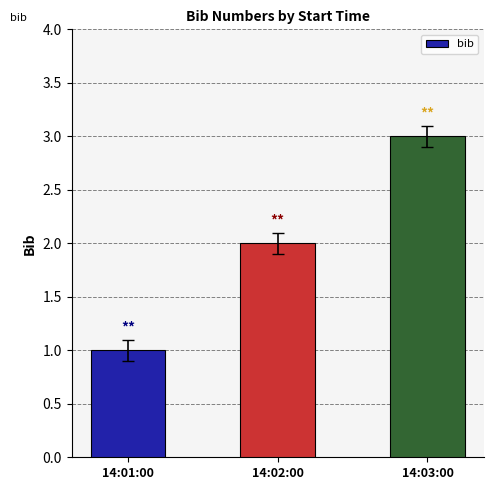

What is the sum of the values at 14:03:00 and 14:02:00?

5